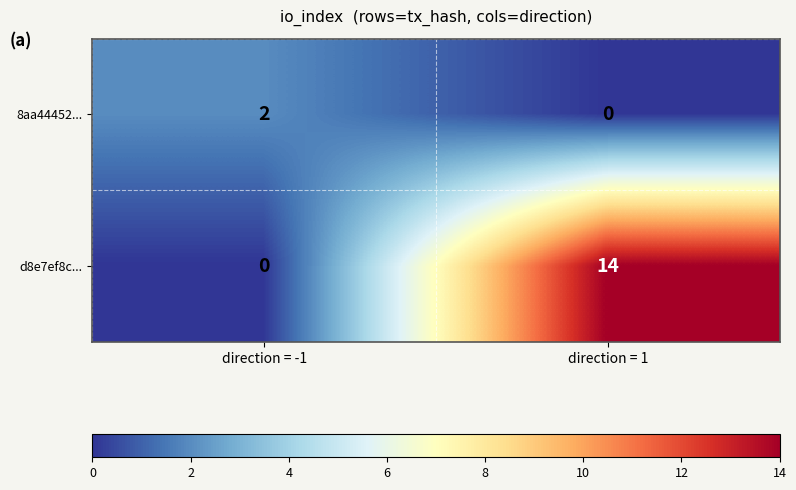

What is the approximate value of d8e7ef8c... at direction = 1, to the nearest 10?

10